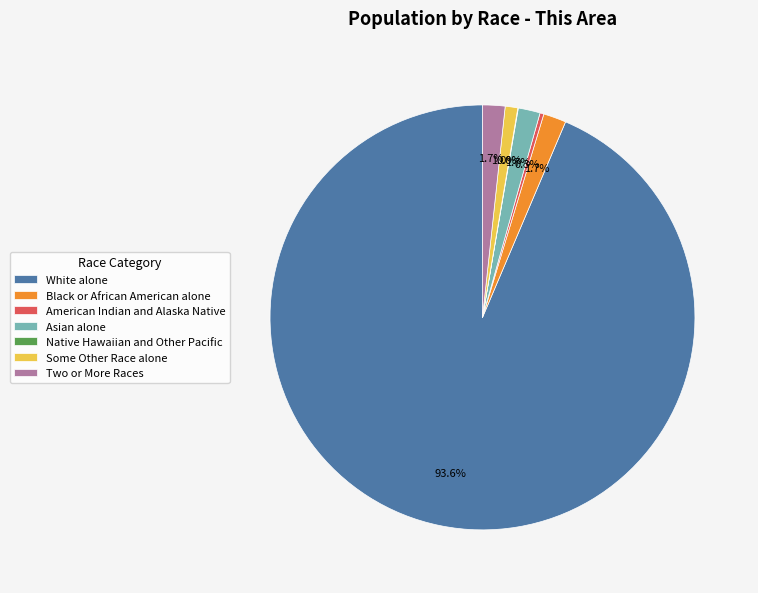

Does any single category account for the majority?

Yes